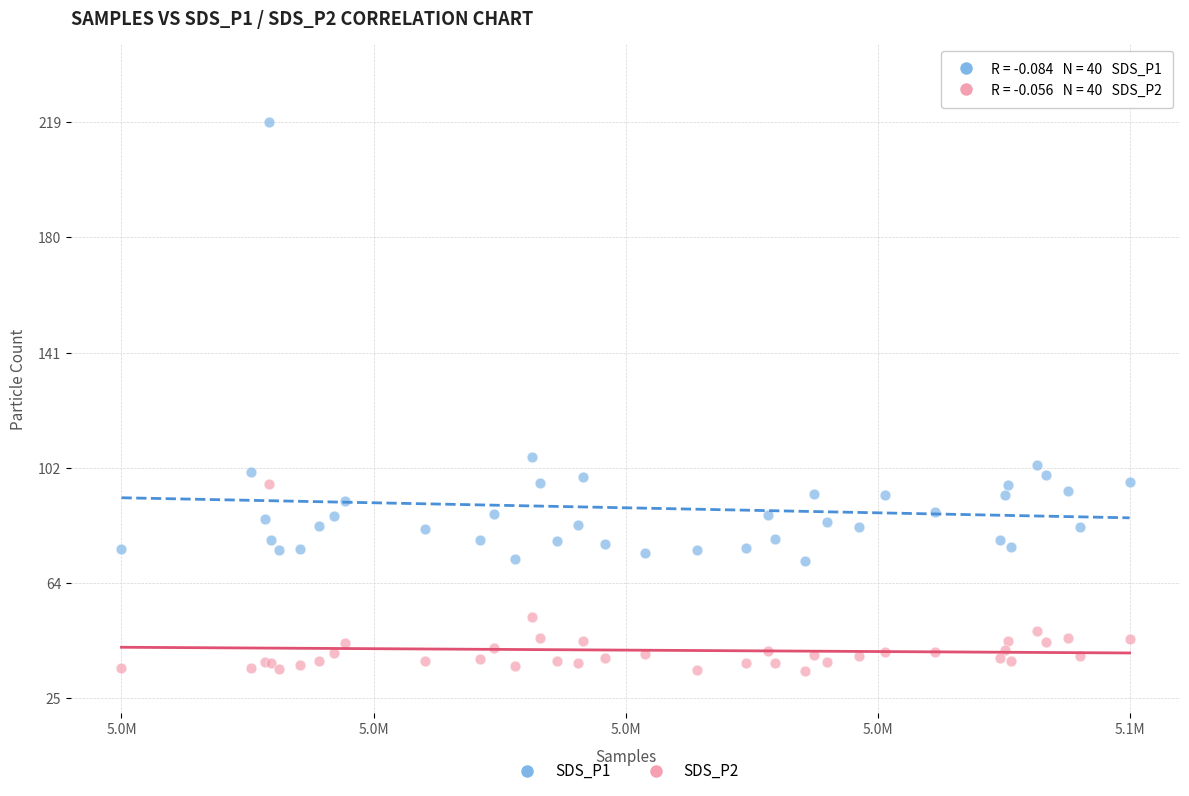

Which series reaches the minimum Y coordinate?

SDS_P2